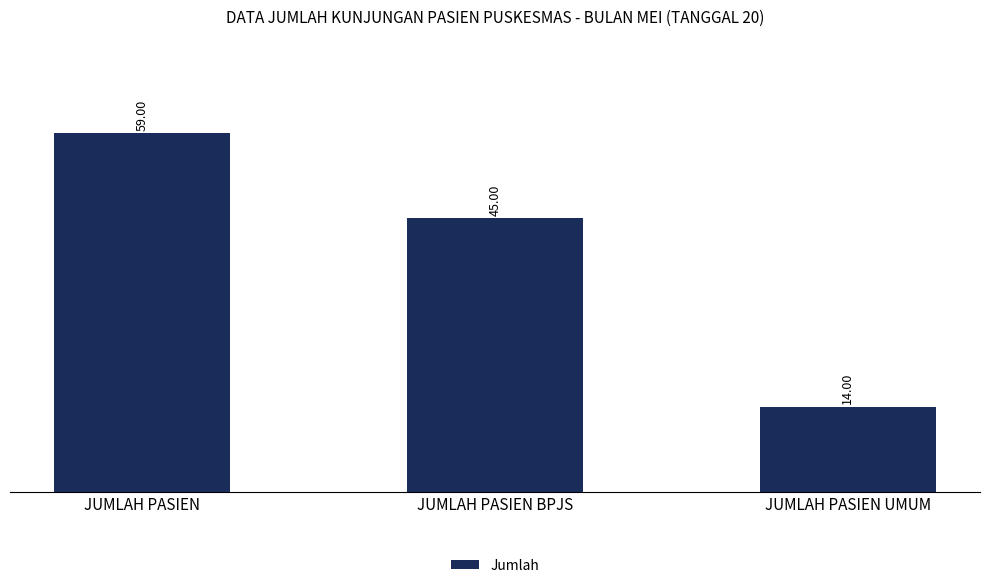

Reading left to right, transcribe all the data shown in this chart.

JUMLAH PASIEN=59	JUMLAH PASIEN BPJS=45	JUMLAH PASIEN UMUM=14